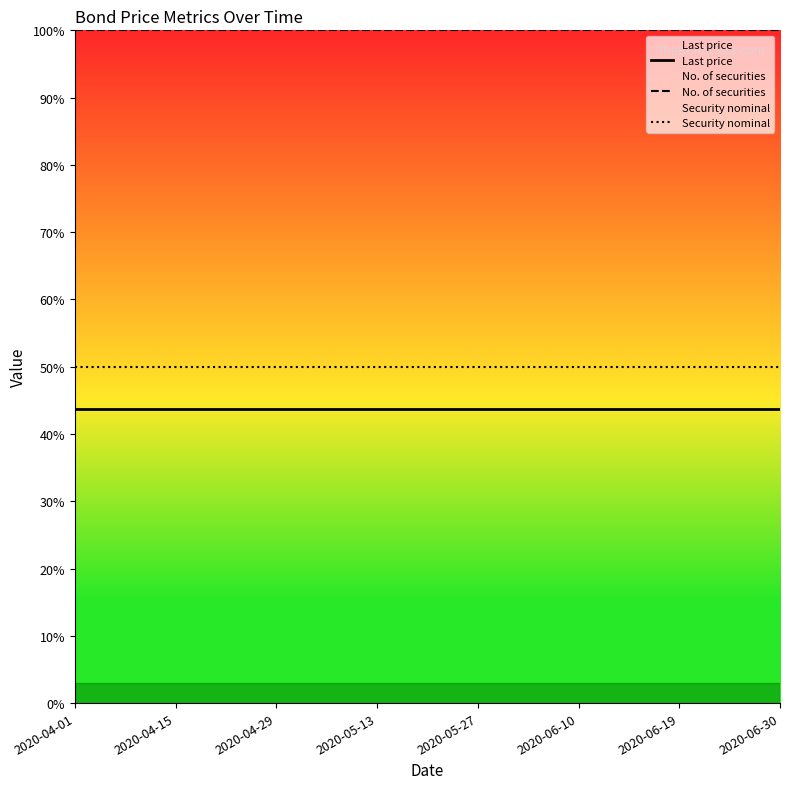

Is it true that No. of securities equals 100.0 at 2020-04-29?

True